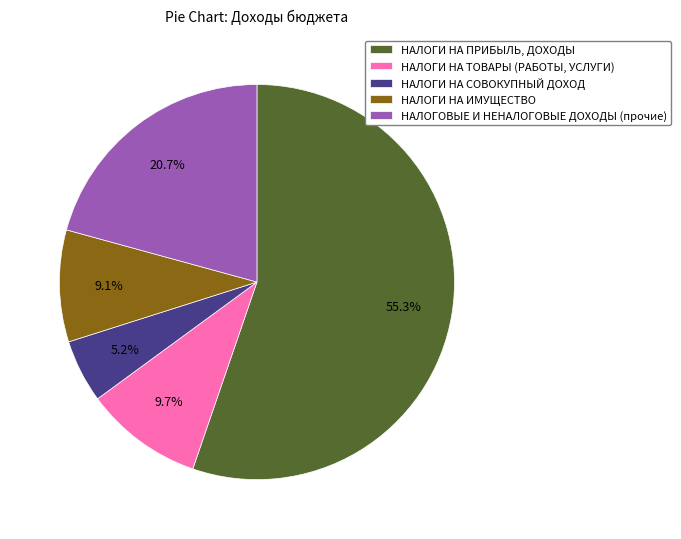

To the nearest percent, what is the difference between the НАЛОГИ НА ПРИБЫЛЬ, ДОХОДЫ and НАЛОГИ НА ИМУЩЕСТВО slice percentages?

46%